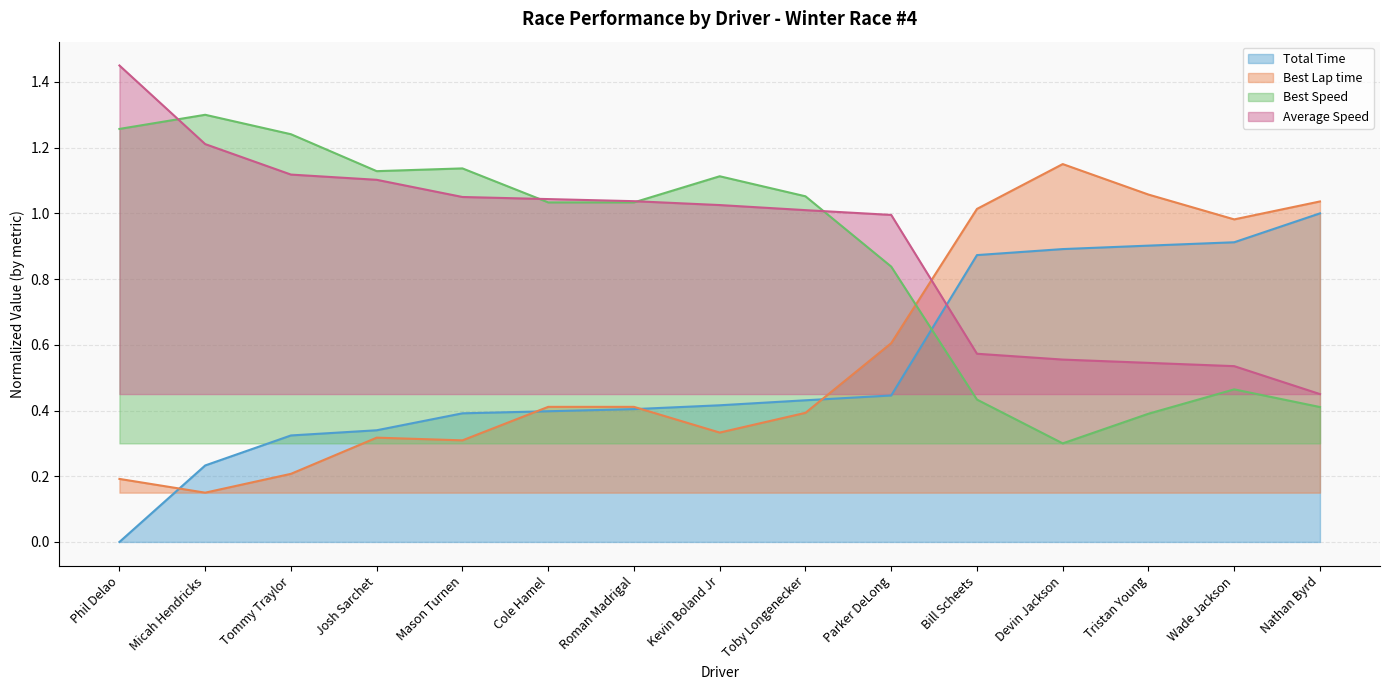

Where is the first local minimum for Best Speed?

Josh Sarchet